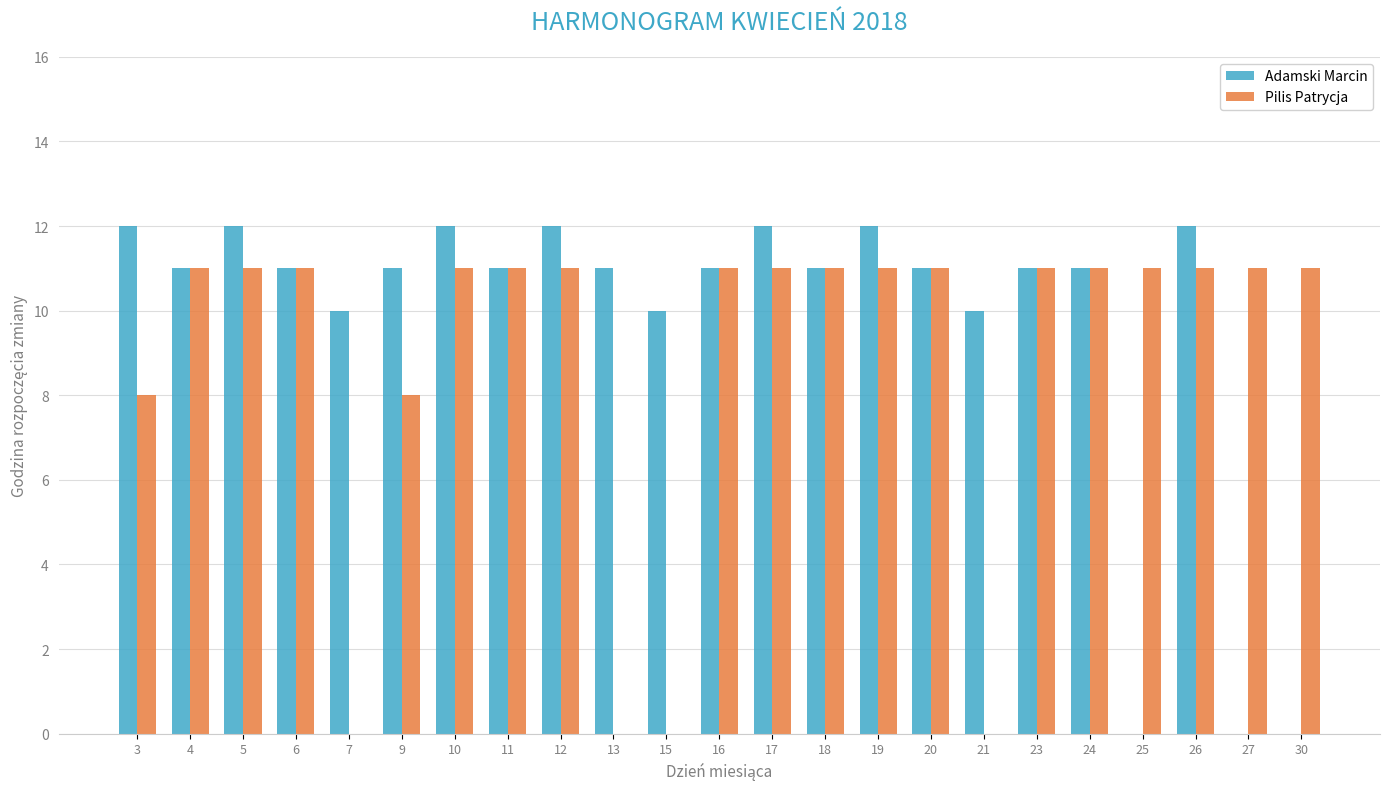

What is the sum of the Pilis Patrycja values at 17 and 10?

22